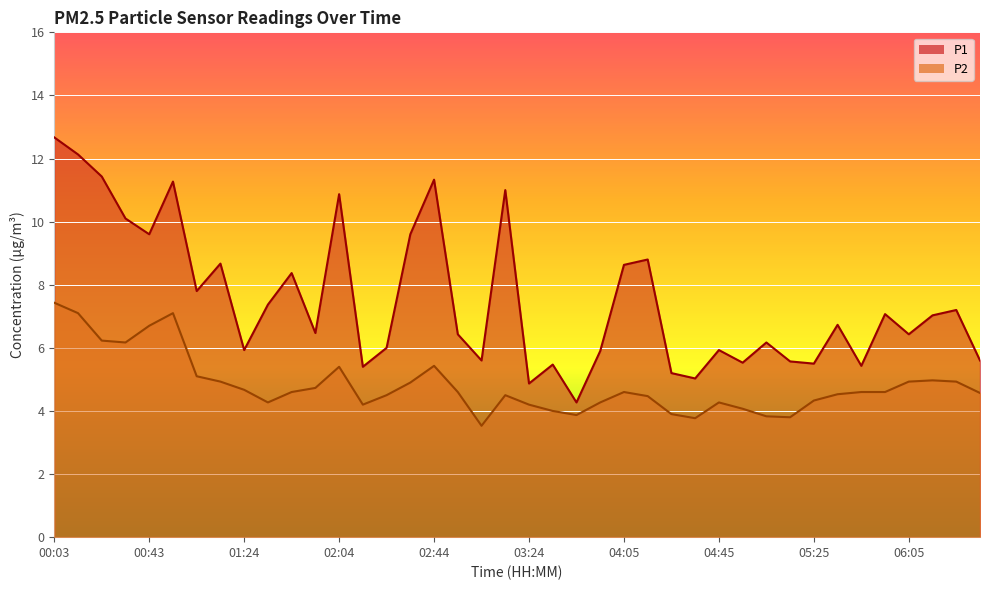

Which series has the widest spread of values?

P1